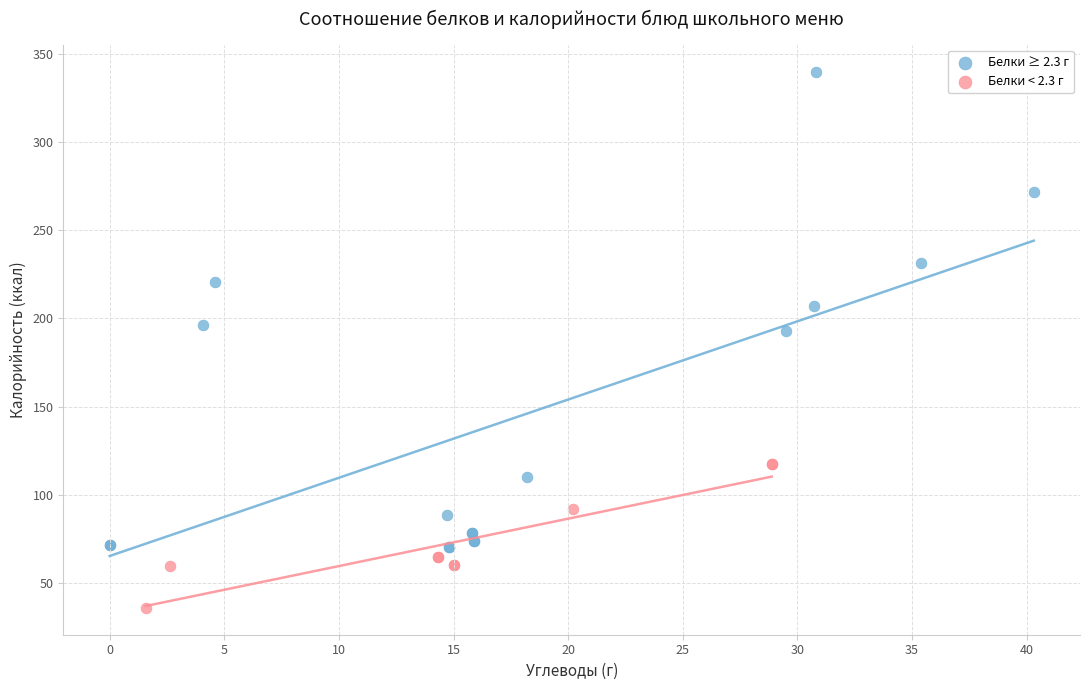

Which series contains the highest Y value?

Белки ≥ 2.3 г